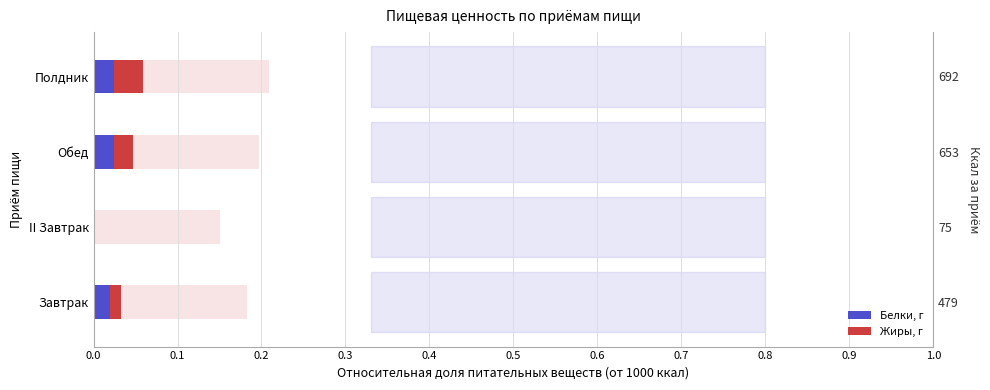

Rank the series by their maximum value, from highest to lowest.

Жиры, г, Белки, г